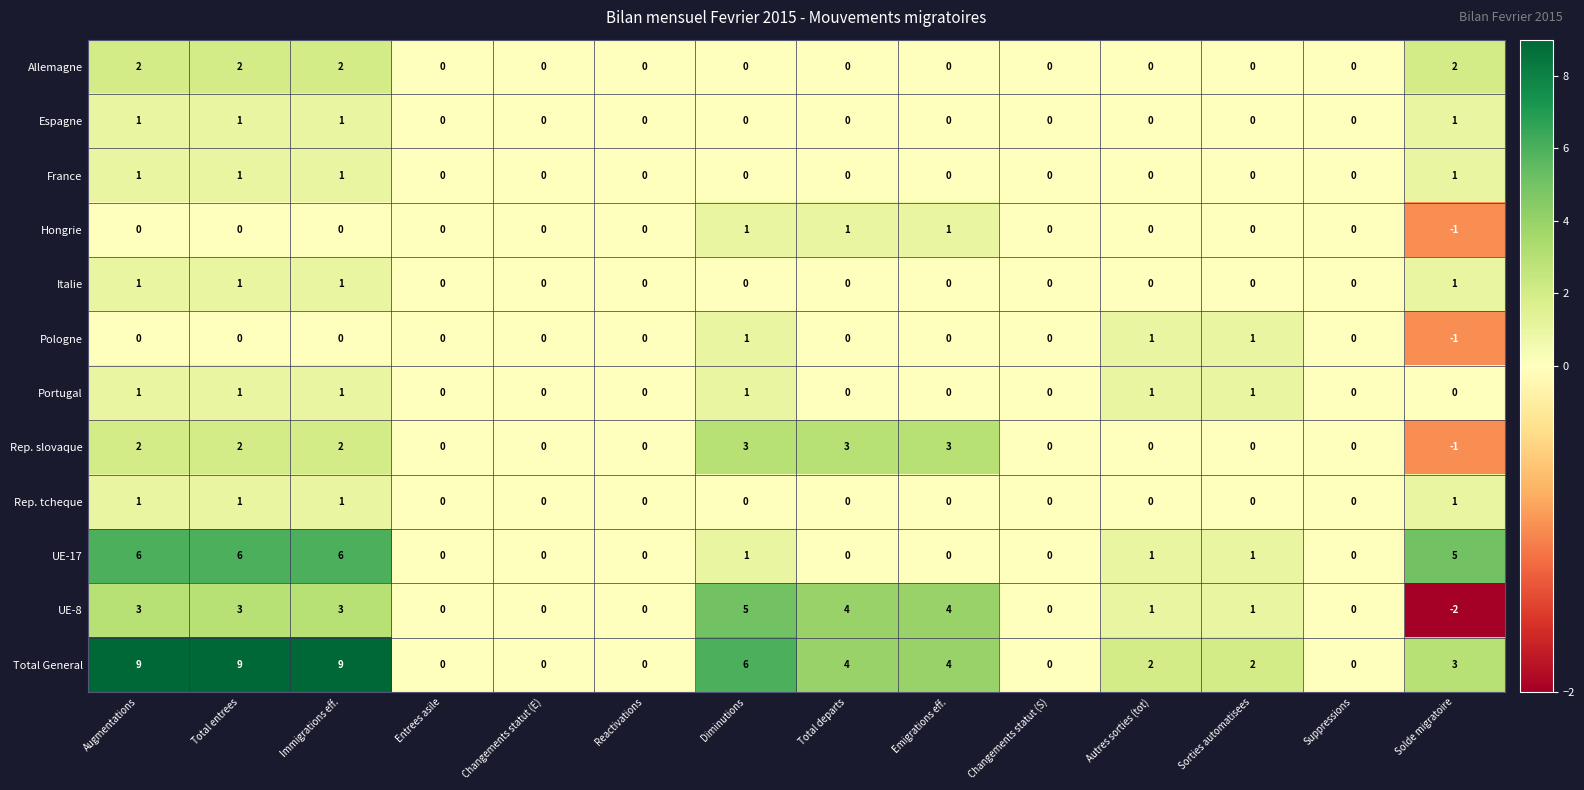

Count the Espagne values in the range 0 to 1.

14